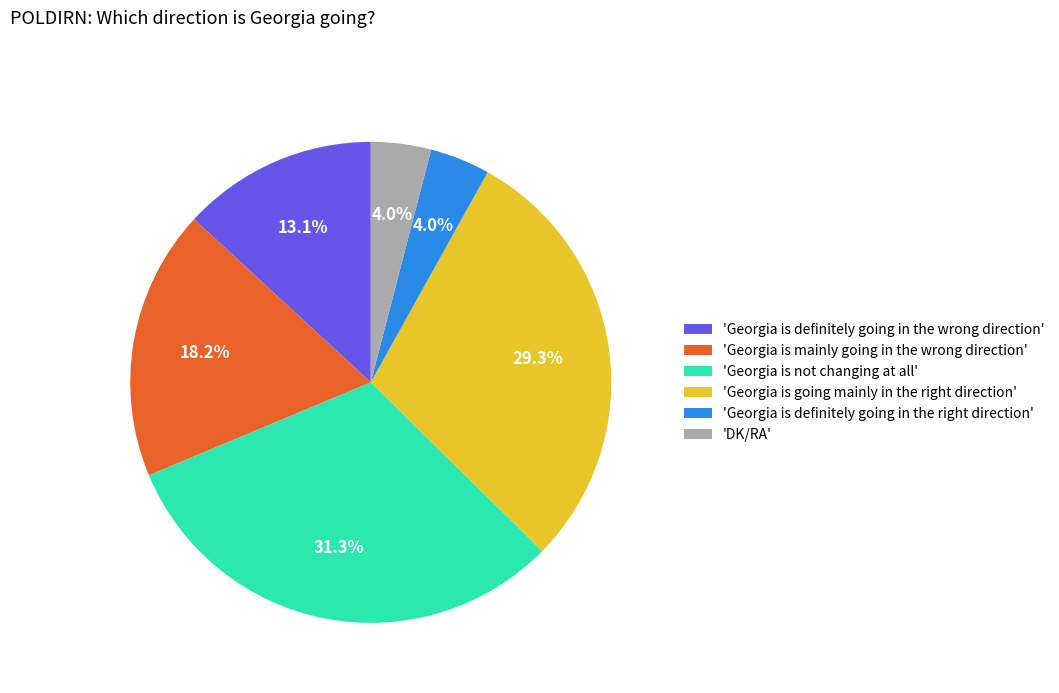

Is 'Georgia is not changing at all' the majority of the pie?

No